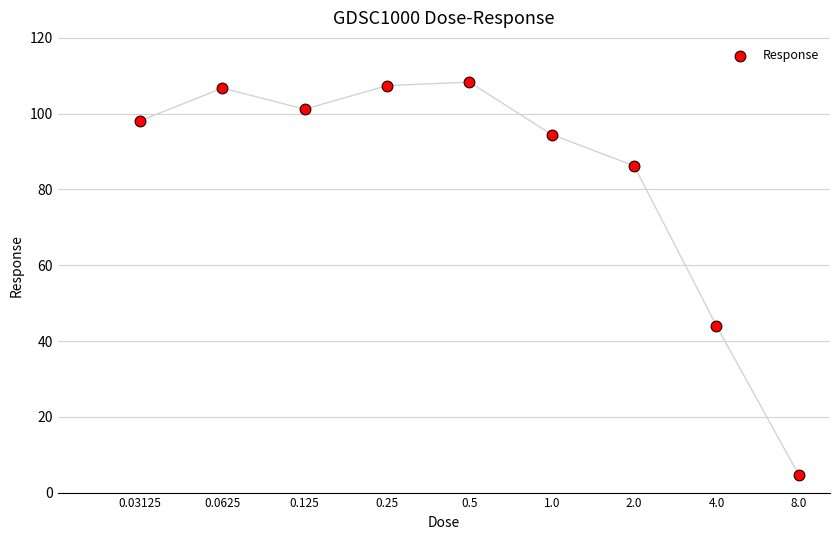

What is the change in value from 0.125 to 0.5?

+7.1